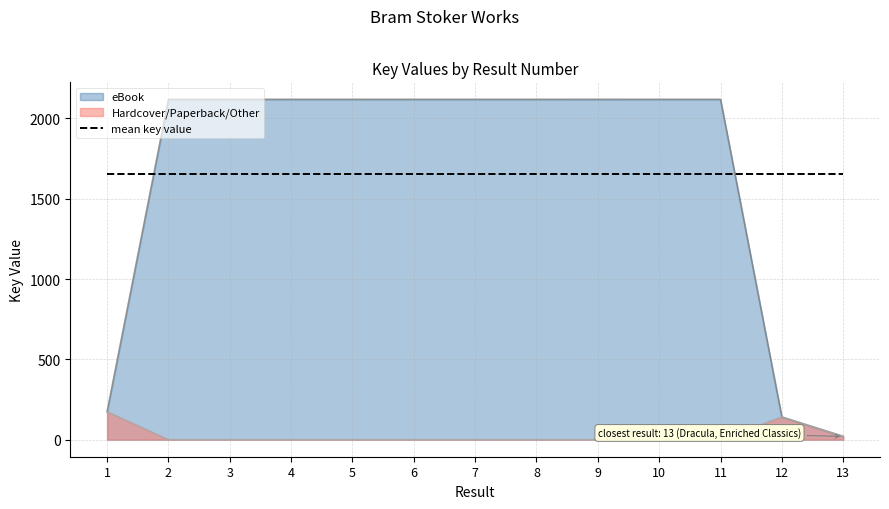

True or false: eBook and Hardcover/Paperback/Other cross at least once.

False